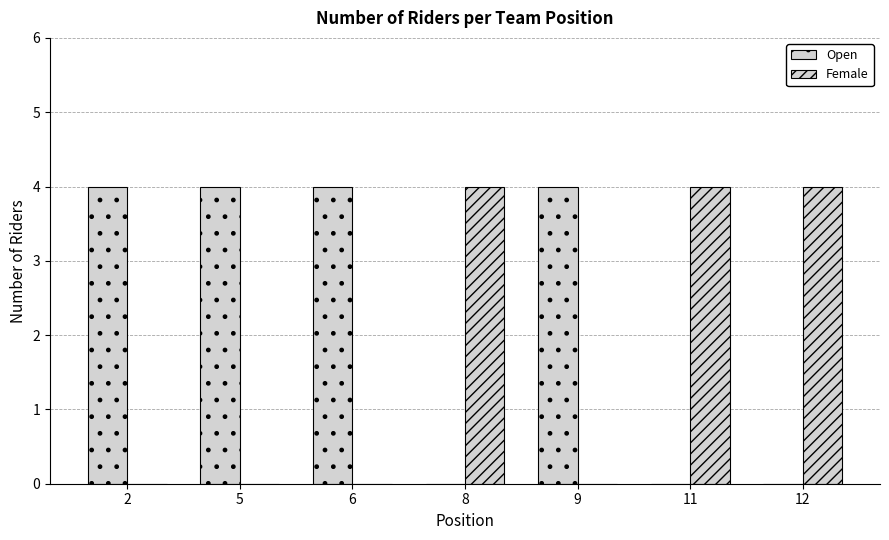

How many groups of bars are there?

7